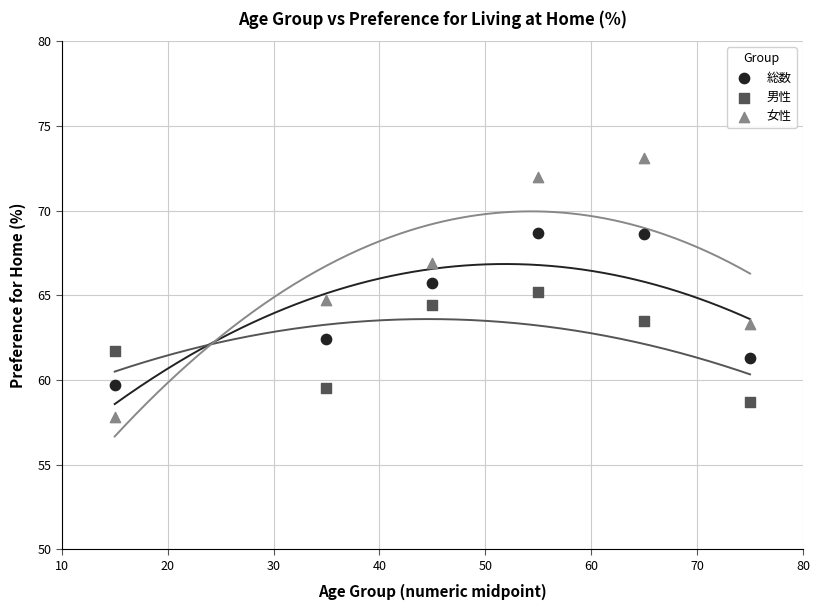

Which series reaches the maximum Y coordinate?

女性